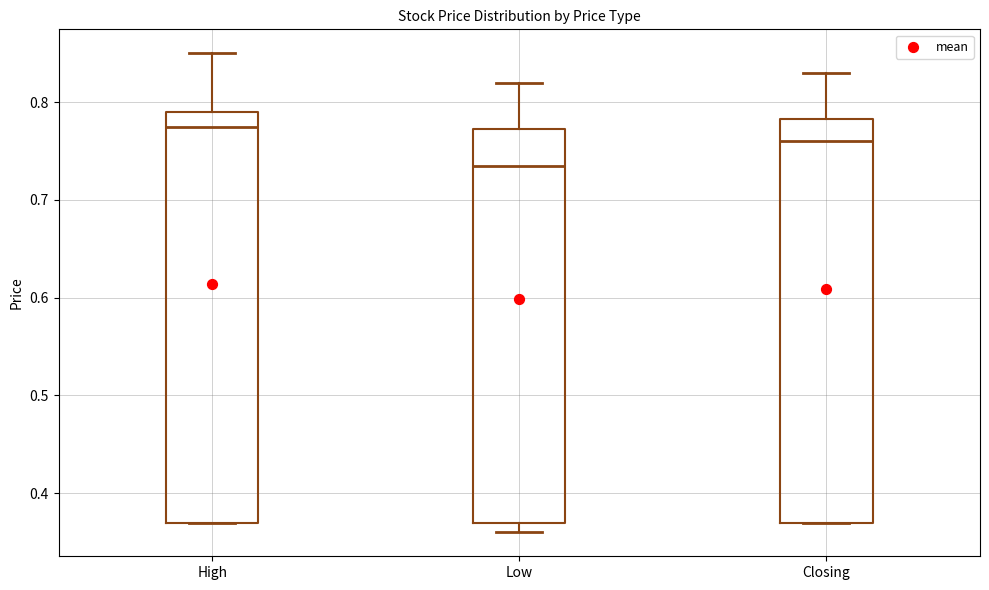

Reading left to right, transcribe this box plot: for each box, give where its median line is, the range the box spans, and where its two whiskers end, as read against the y-axis. The values are not printed on the chart, so give them approximately, as read against the axis.

High: median 0.78, box 0.37 to 0.79, whiskers 0.37 to 0.85
Low: median 0.74, box 0.37 to 0.77, whiskers 0.36 to 0.82
Closing: median 0.76, box 0.37 to 0.78, whiskers 0.37 to 0.83